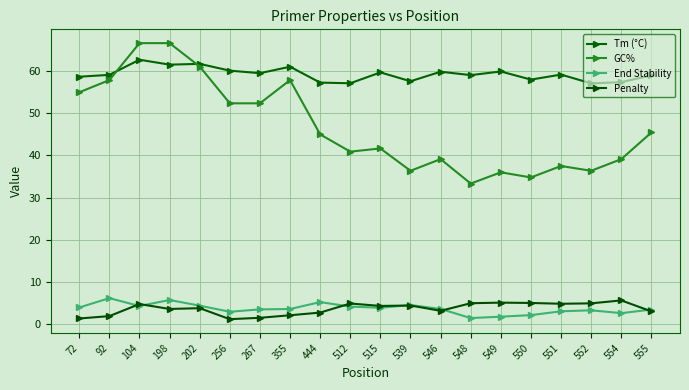

True or false: Tm (°C) and Penalty cross at least once.

False